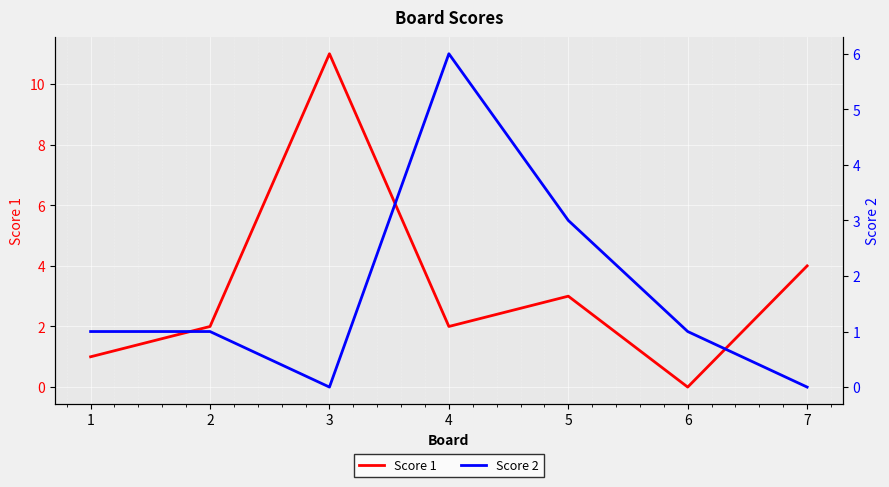

How many values in the Score 2 series exceed 1?

2